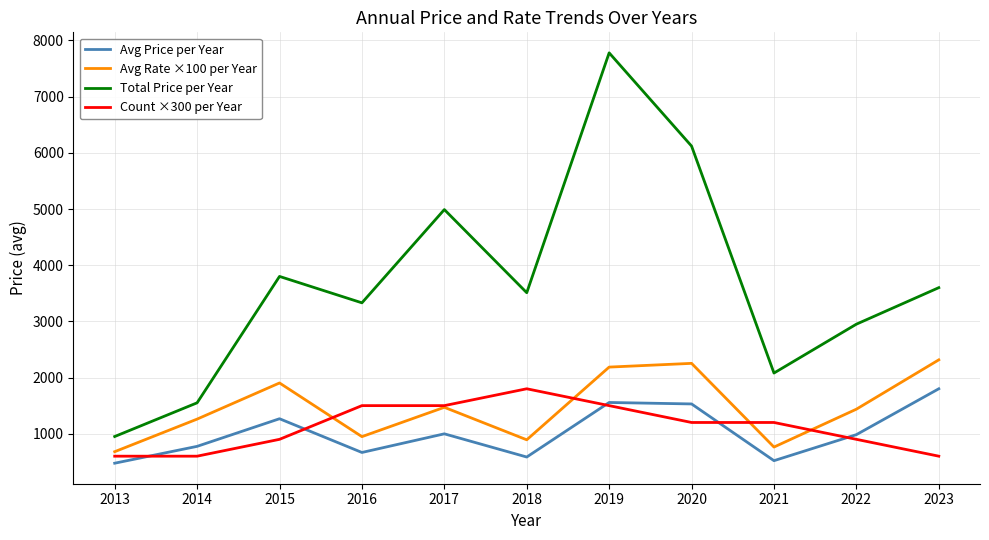

Which series ends up on top after the final intersection of Count ×300 per Year and Avg Rate ×100 per Year?

Avg Rate ×100 per Year